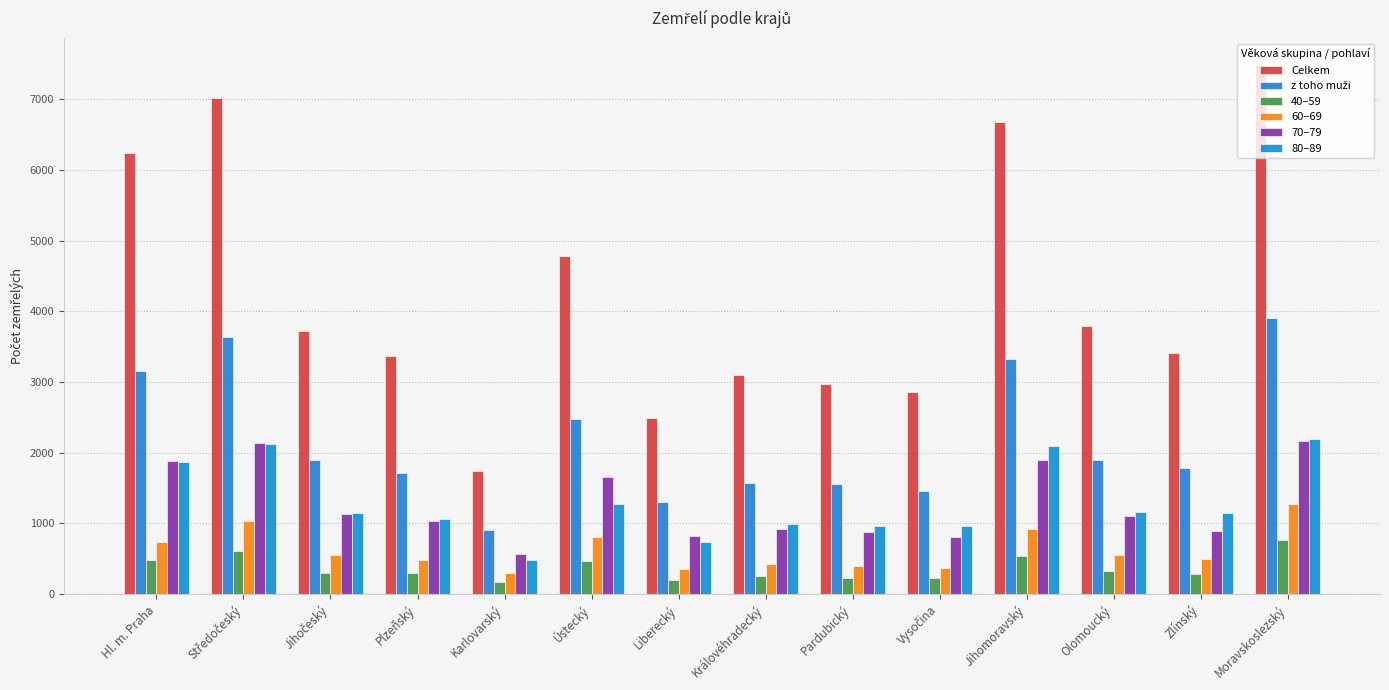

How many data points in 80–89 are less than 1151?

7